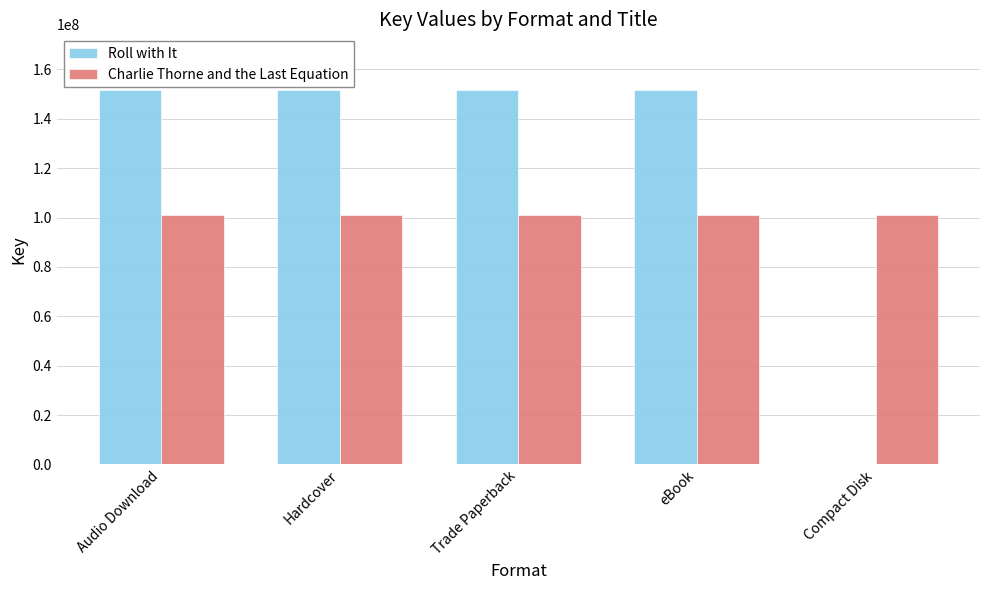

Reading left to right, transcribe all the data shown in this chart.

Roll with It: 151470306	151470306	151470306	151470306	0
Charlie Thorne and the Last Equation: 101049745	101049745	101049745	101049745	101049745